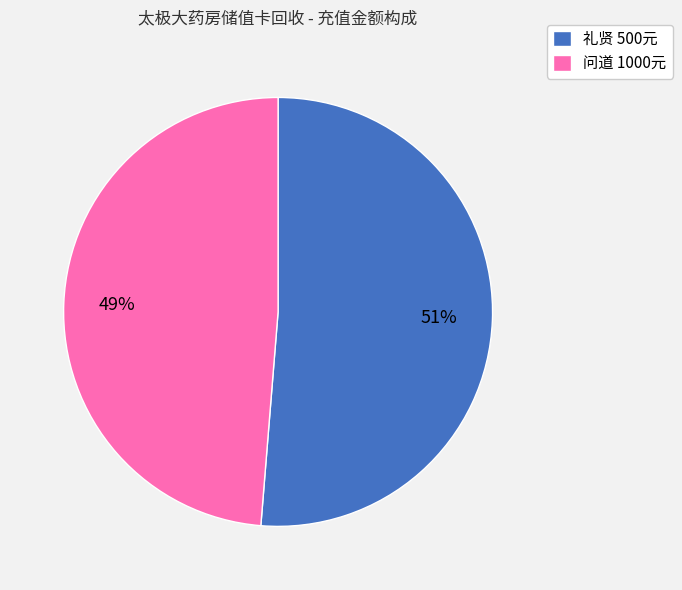

Is the sum of 礼贤 500元 and 问道 1000元 greater than half?

Yes